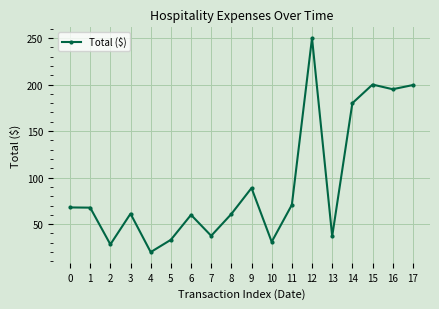

What is the greatest value displayed?

250.0